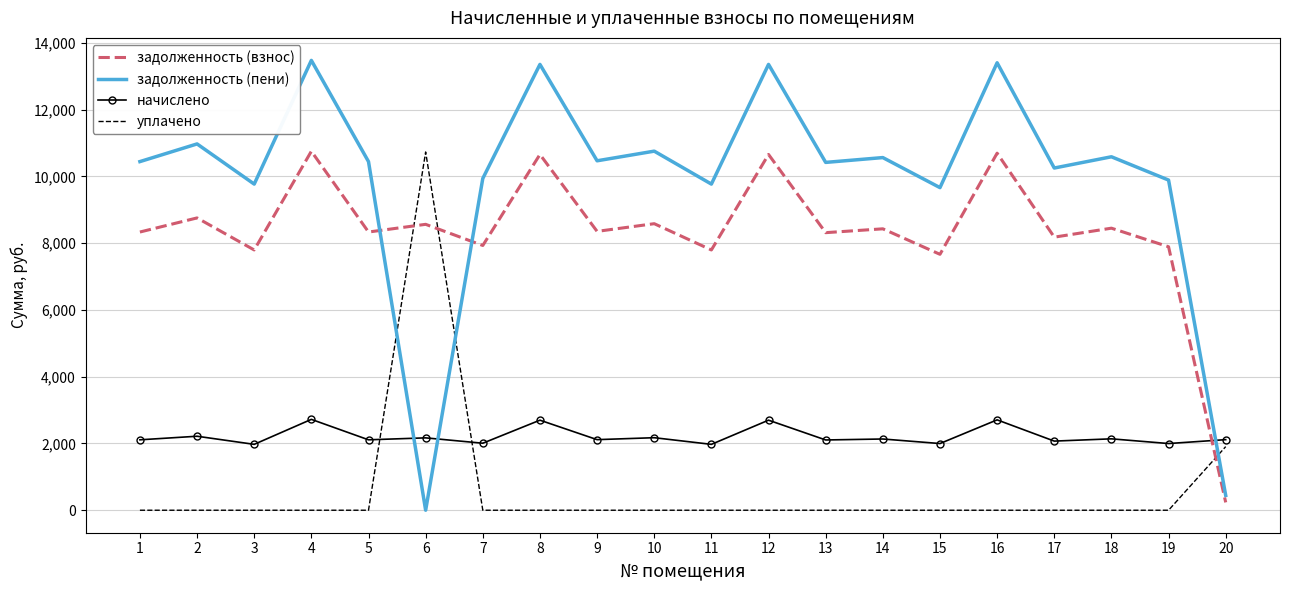

The уплачено series shows 0.0 at 9. True or false?

True